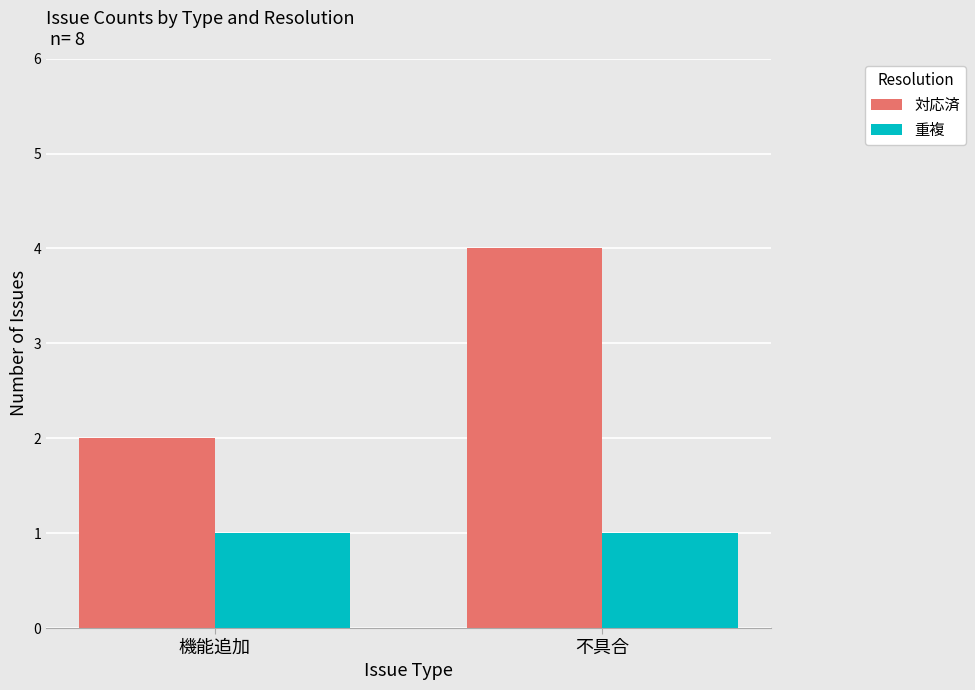

At which category is the sum across all series the highest?

不具合